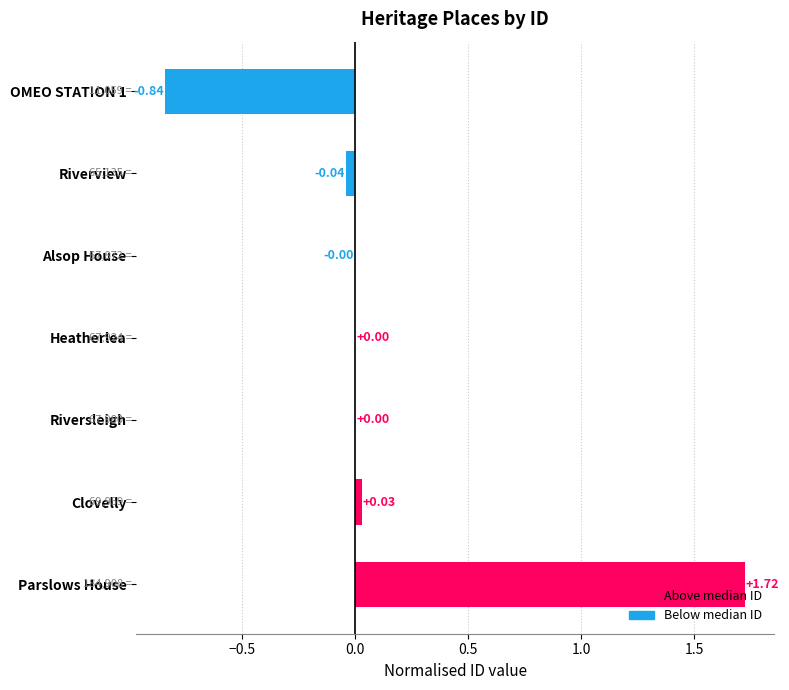

What is the sum of all values?

0.9